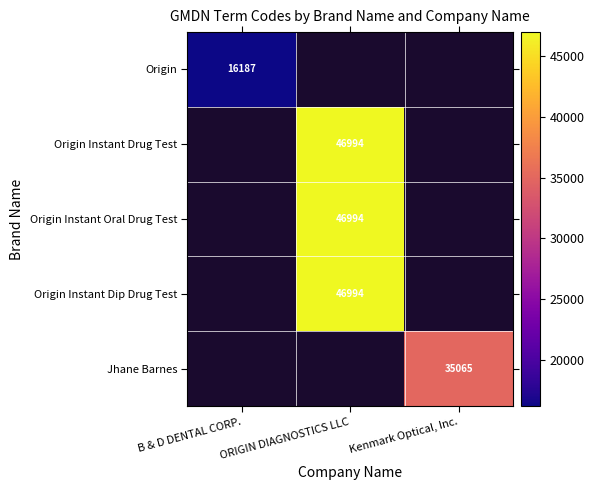

What is the smallest value displayed?

16187.0